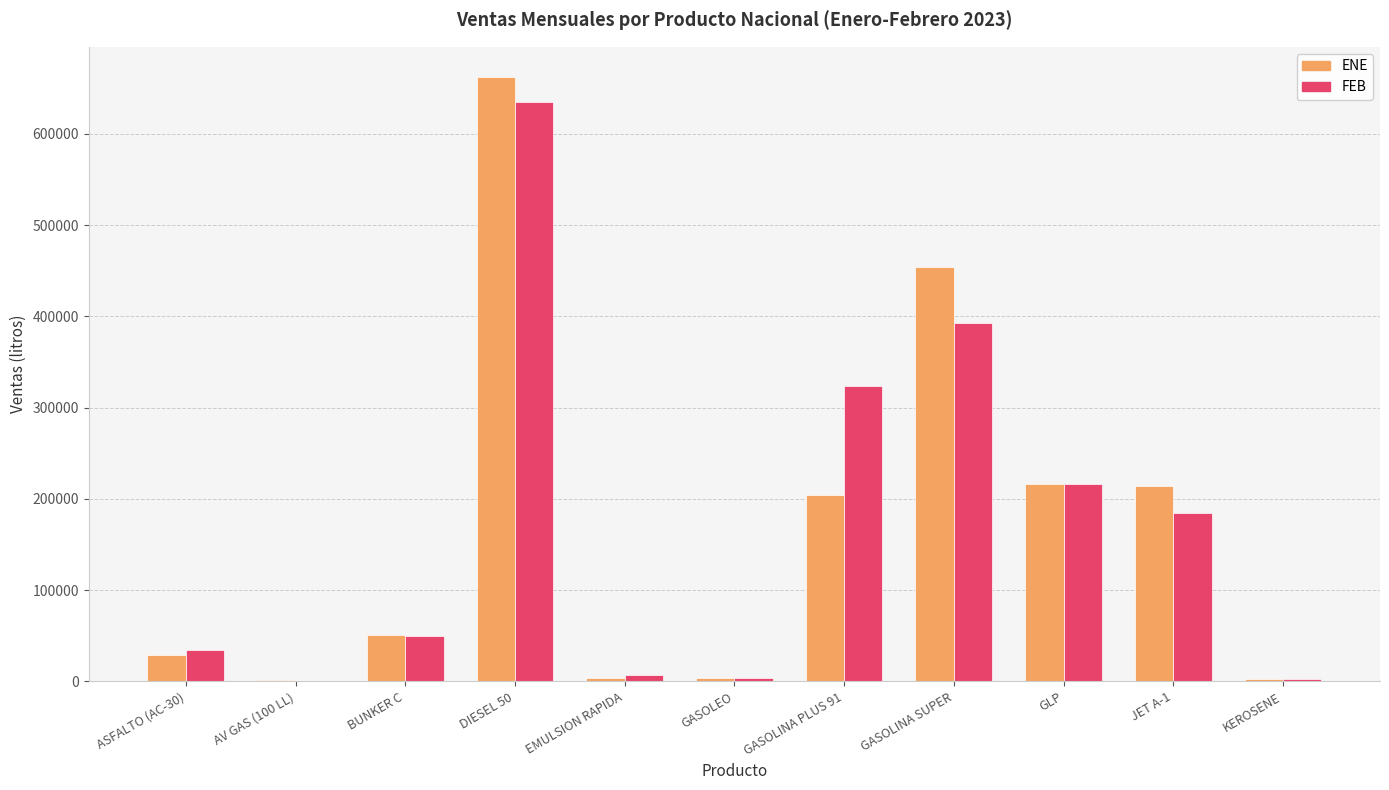

What is the approximate value of ENE at GLP?

216442.4